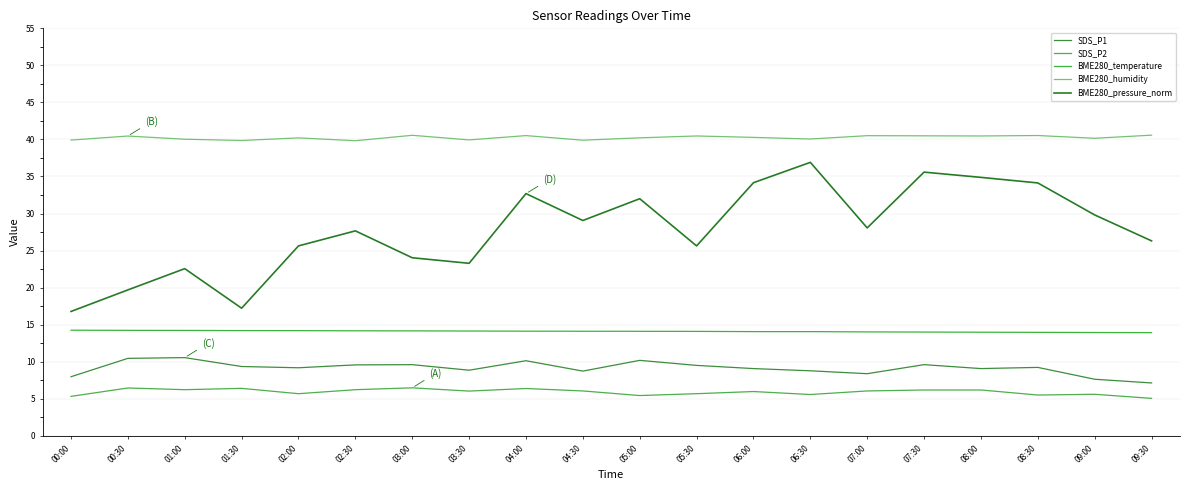

Is this an area chart (filled region under the line)?

No